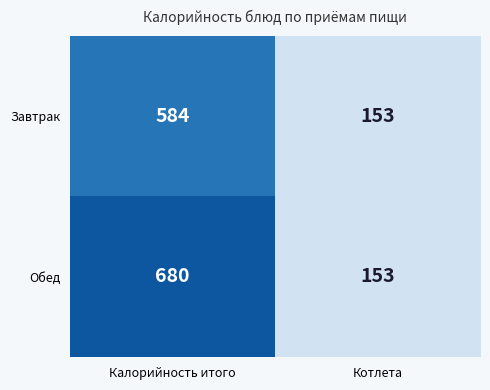

What is the minimum value shown in the chart?

153